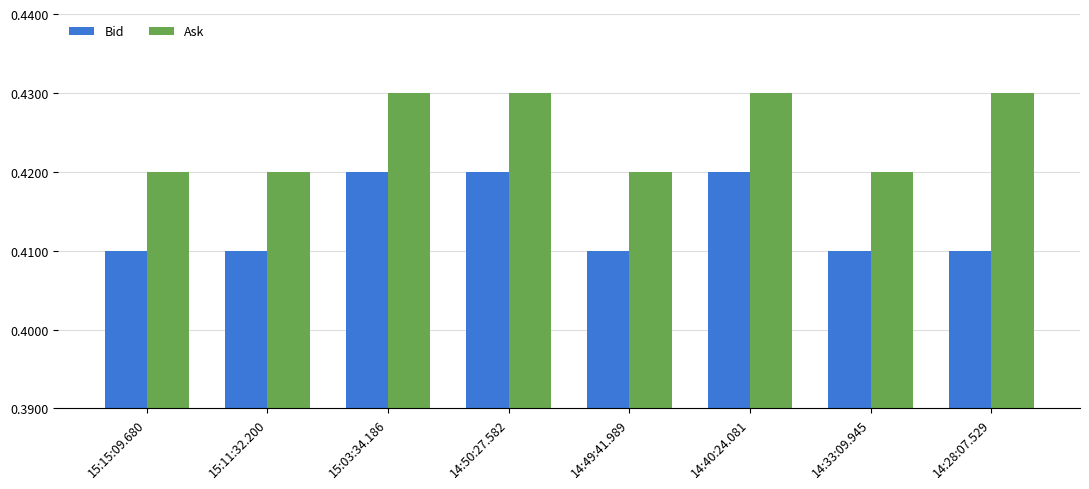

How many groups of bars are there?

8